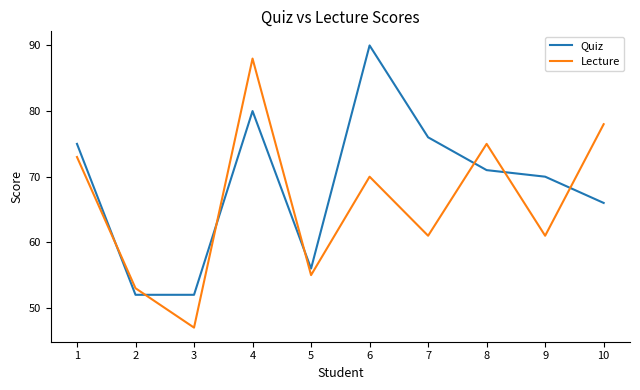

What is the average value of the Lecture series?

66